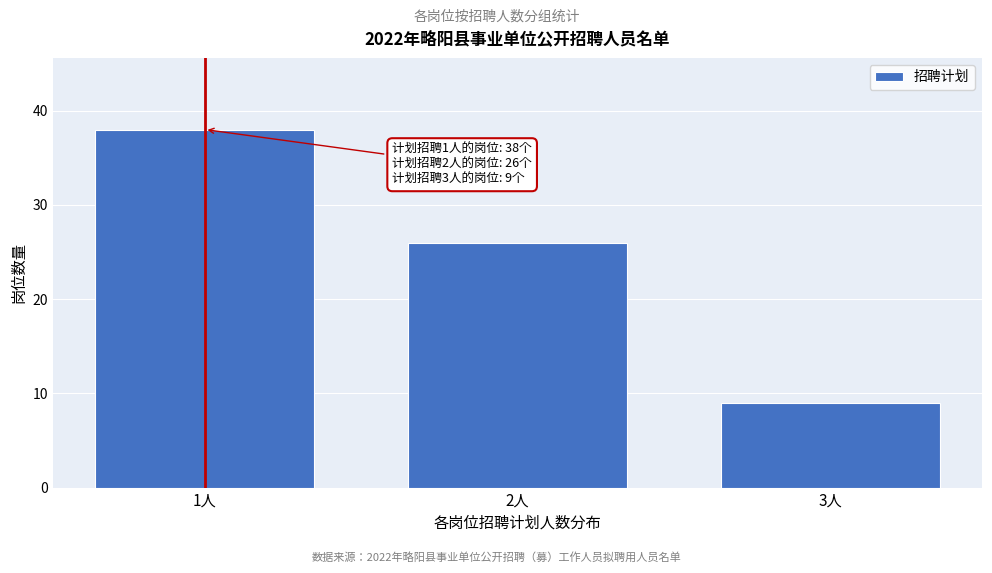

Reading left to right, what are all the values shown in this chart?

1人=38	2人=26	3人=9